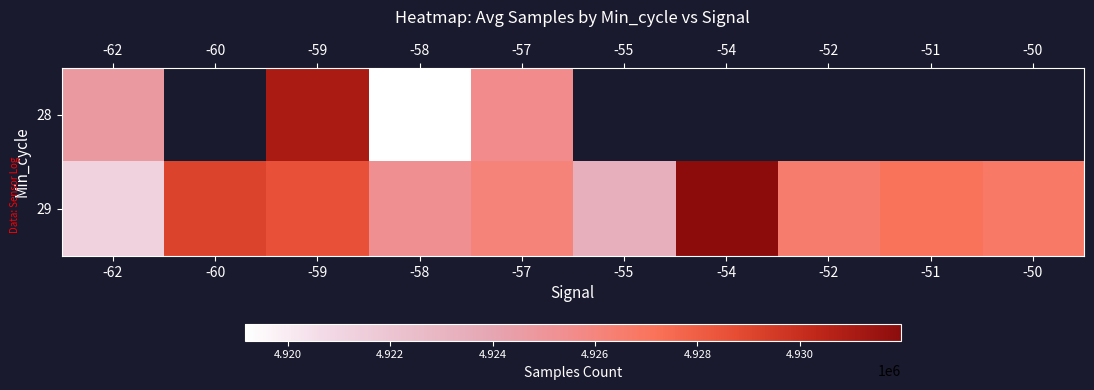

Is the value of 28 at -54 greater than the value of 29 at -55?

No